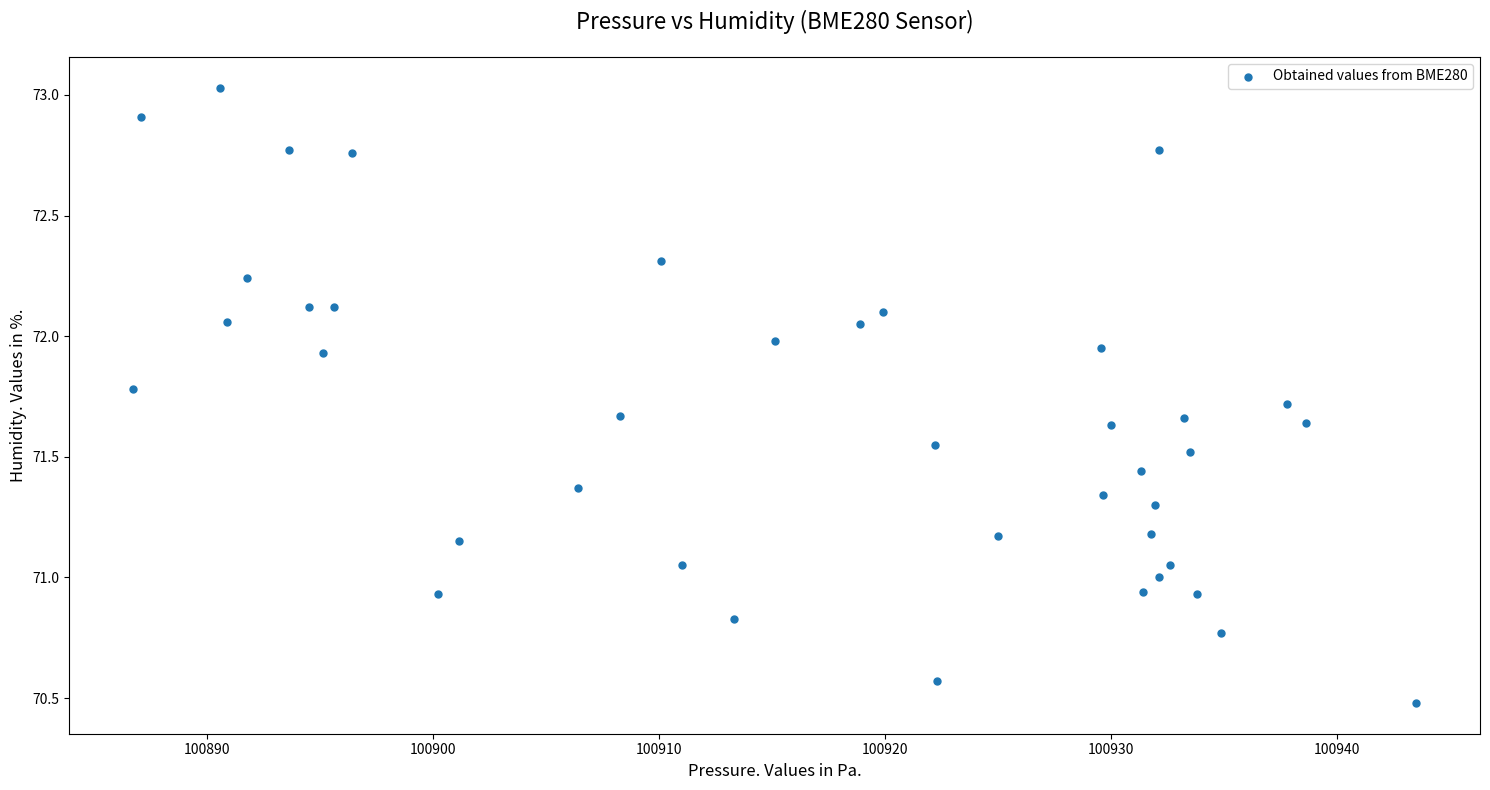

What is the range of X values (max minus min)?

56.8